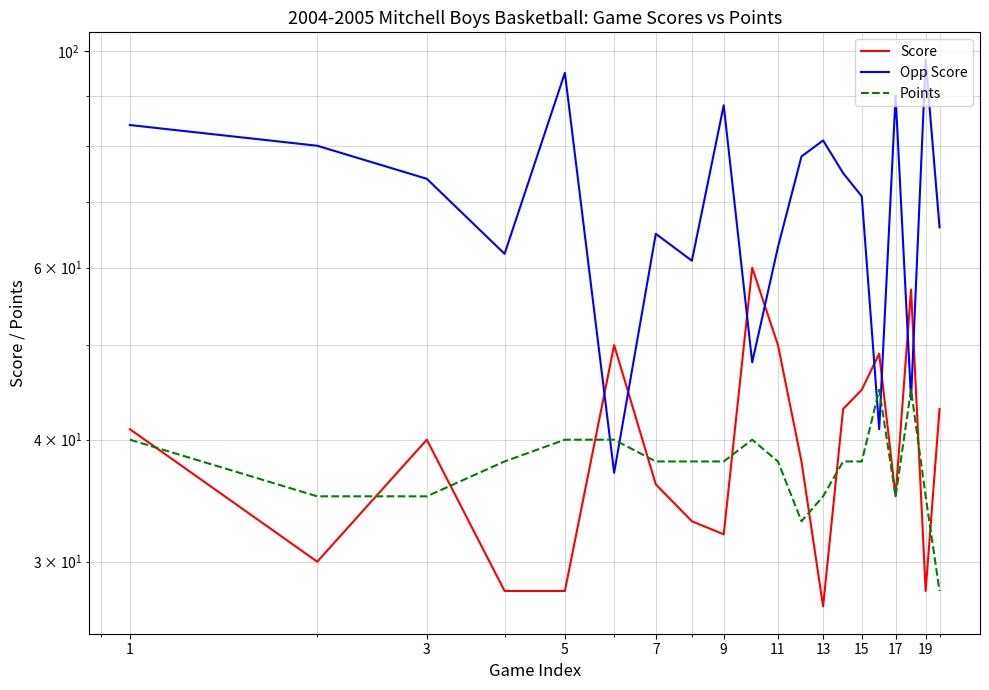

What is the minimum value for Opp Score?

37